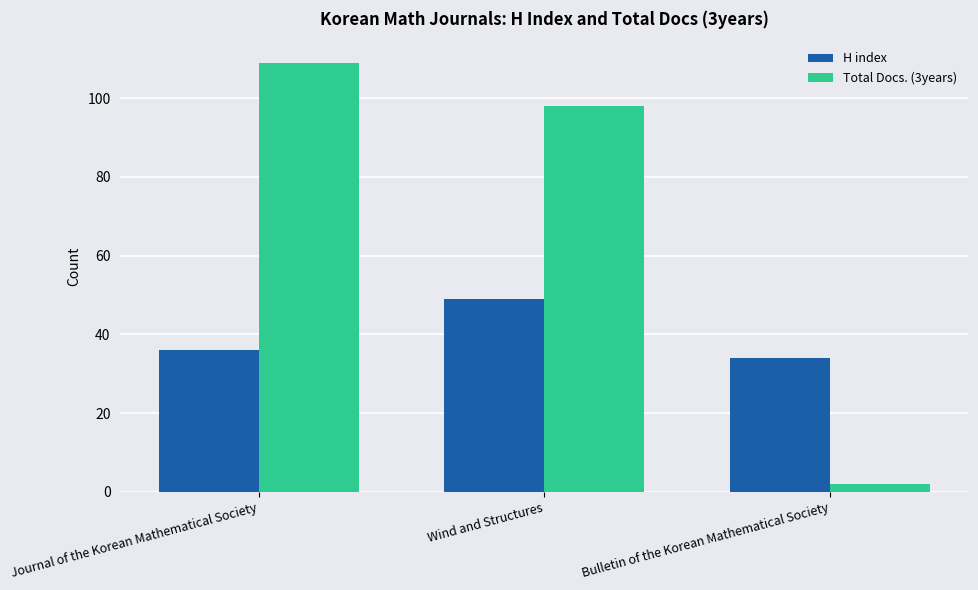

Reading right to left, what are all the values shown in this chart?

H index: Bulletin of the Korean Mathematical Society=34	Wind and Structures=49	Journal of the Korean Mathematical Society=36
Total Docs. (3years): Bulletin of the Korean Mathematical Society=2	Wind and Structures=98	Journal of the Korean Mathematical Society=109